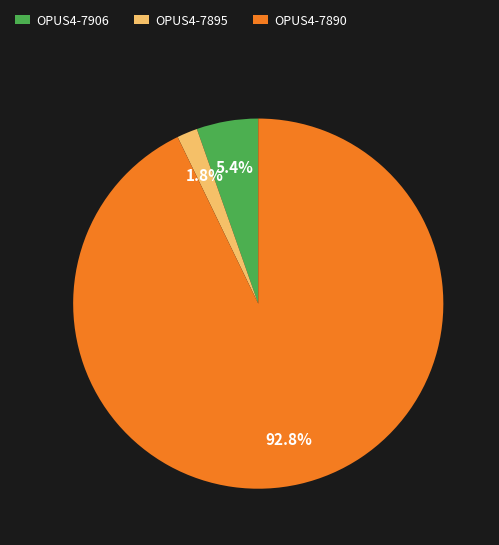

Which category has the smallest portion of the pie?

OPUS4-7895